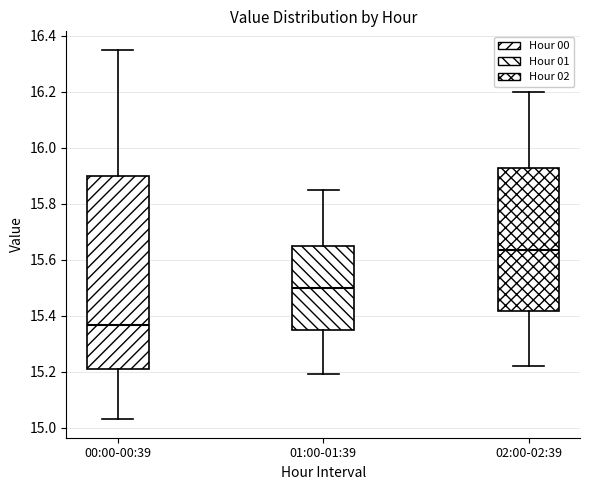

Which box has the lowest median line?

00:00-00:39